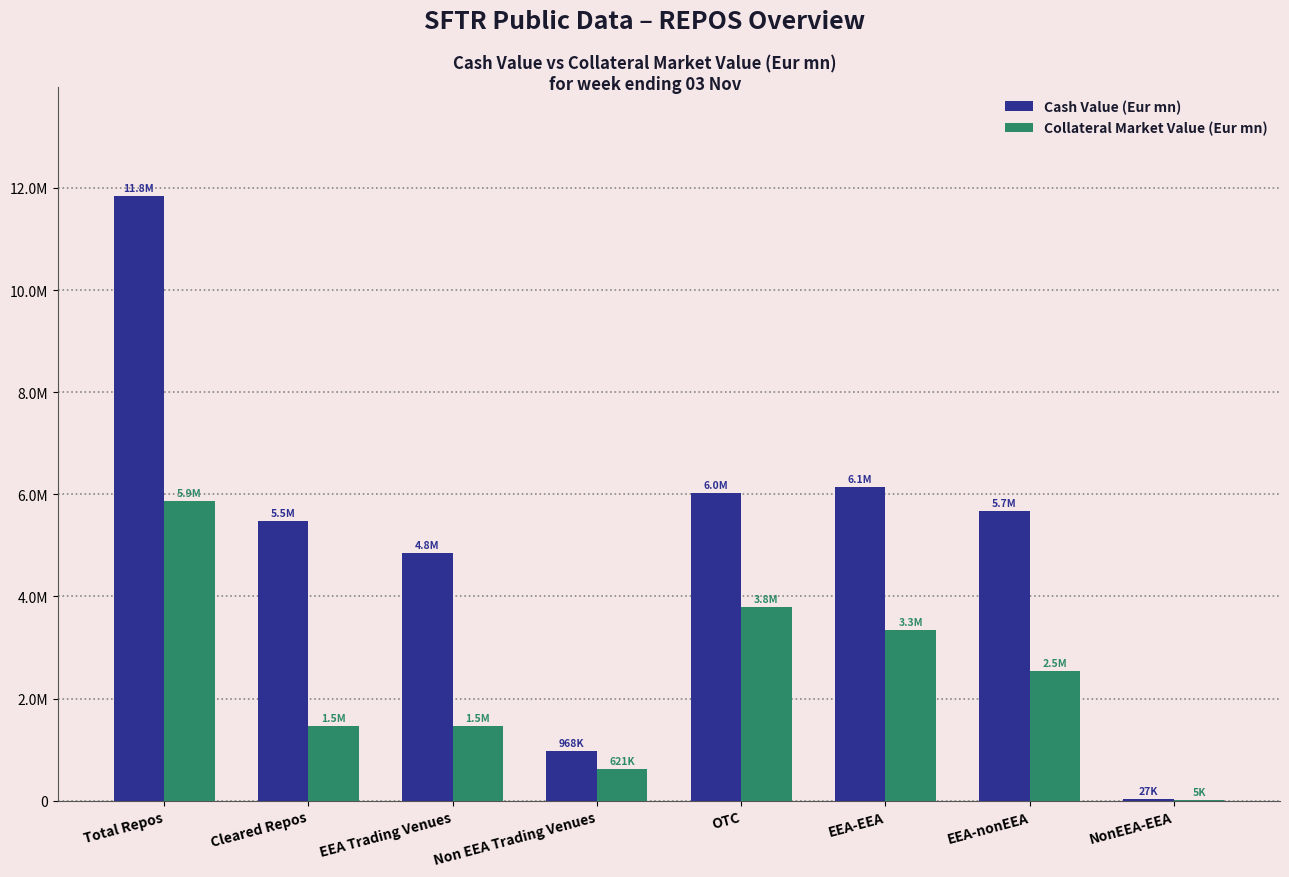

What are all the series names shown in the legend?

Cash Value (Eur mn), Collateral Market Value (Eur mn)